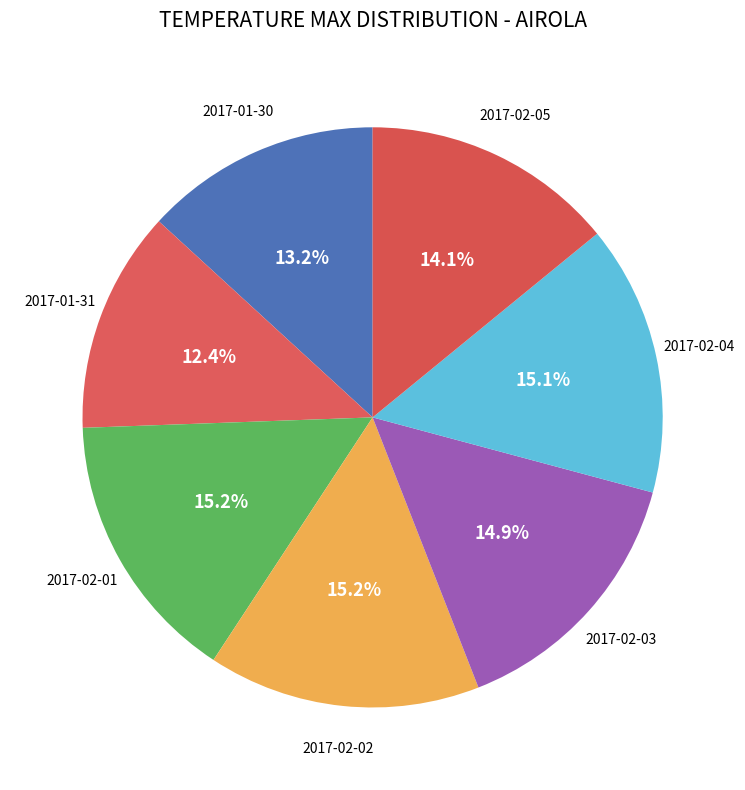

To the nearest percent, what is the average slice percentage?

14%